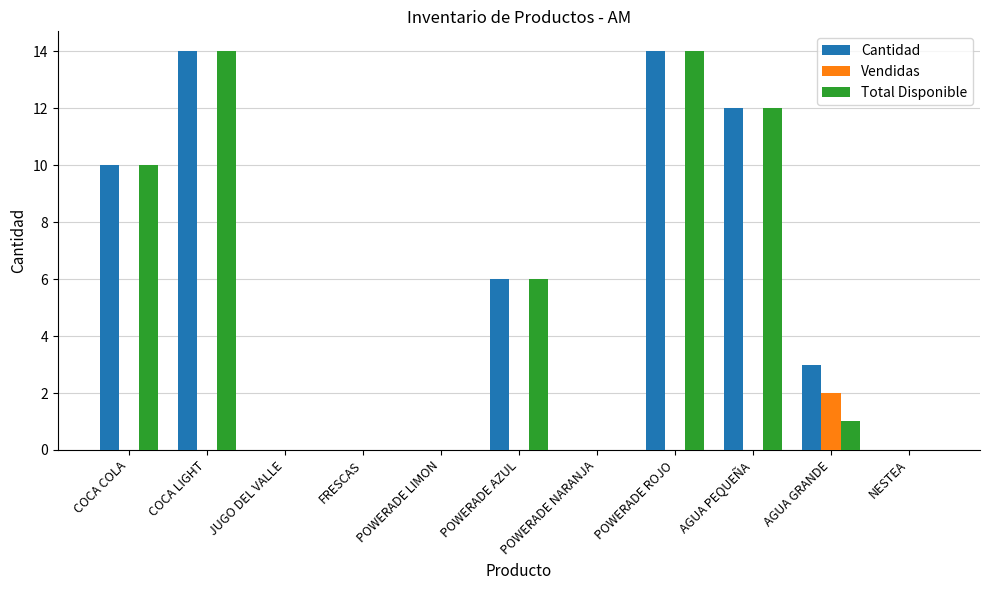

Is it true that Vendidas equals -1 at POWERADE LIMON?

False